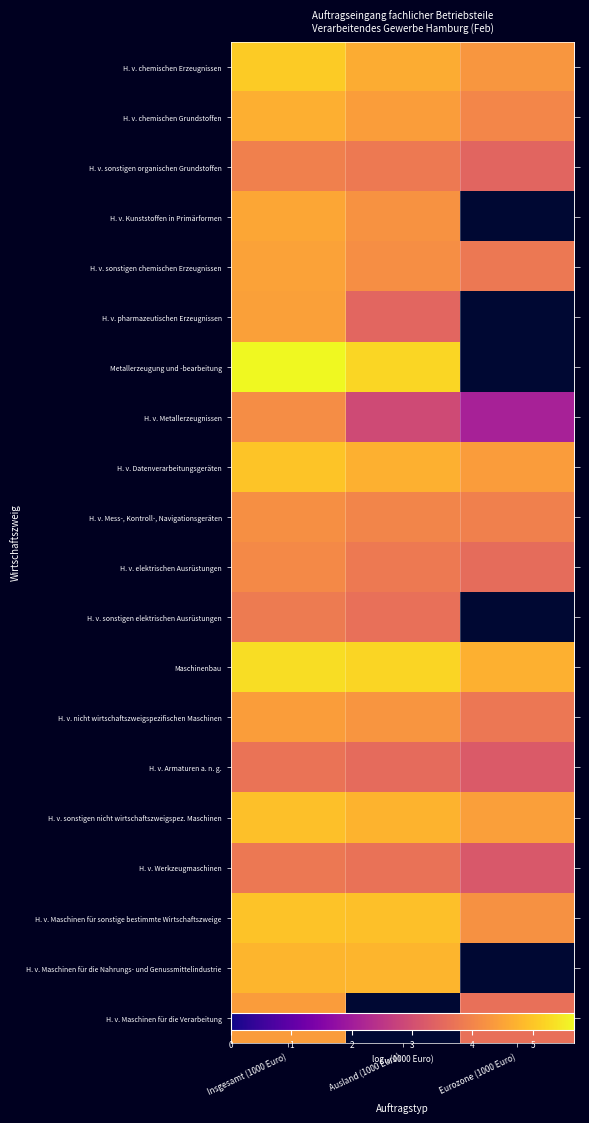

How many H. v. Armaturen a. n. g. values are between 3 and 4?

3